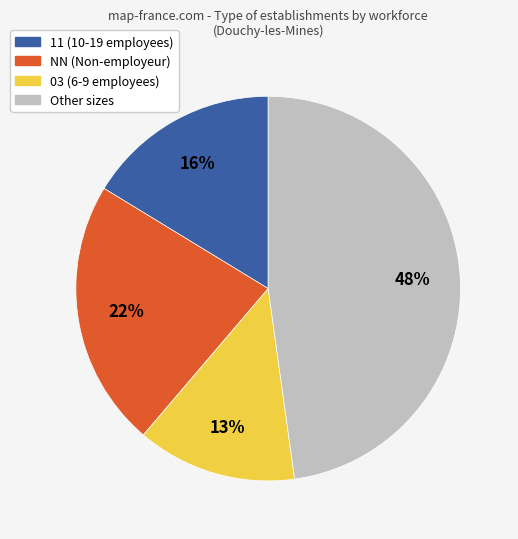

Does any single category account for the majority?

No